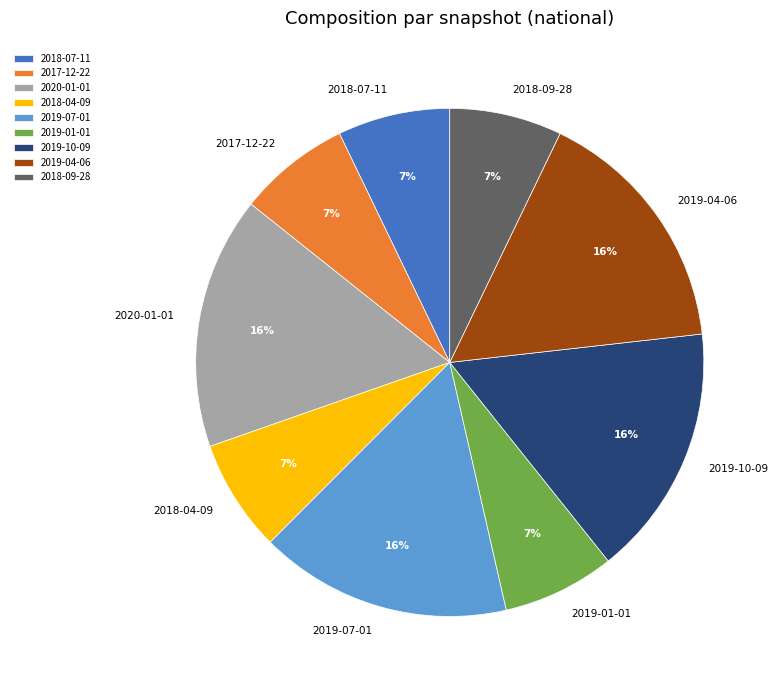

What is the ratio of the value at 2018-04-09 to the value at 2020-01-01?

0.4